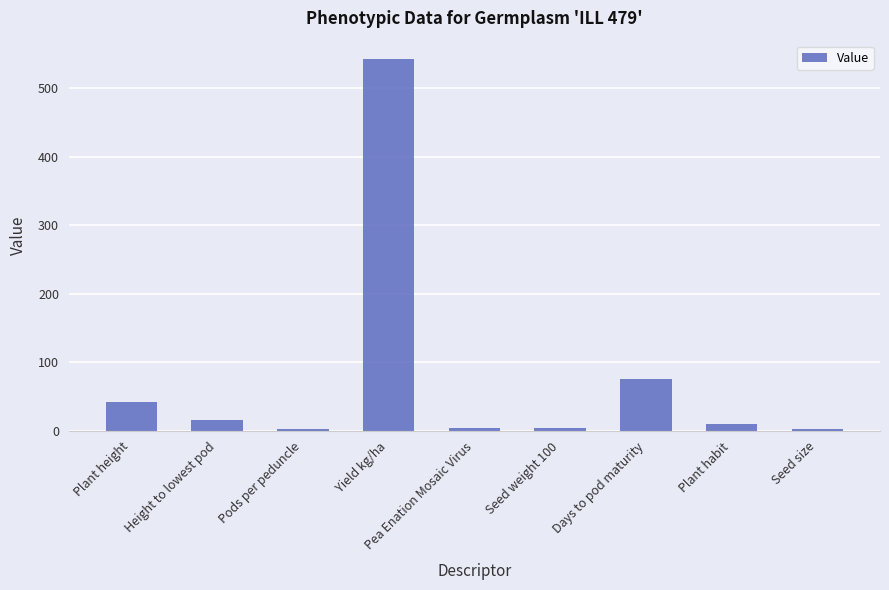

The value at Days to pod maturity is 75.0. True or false?

True